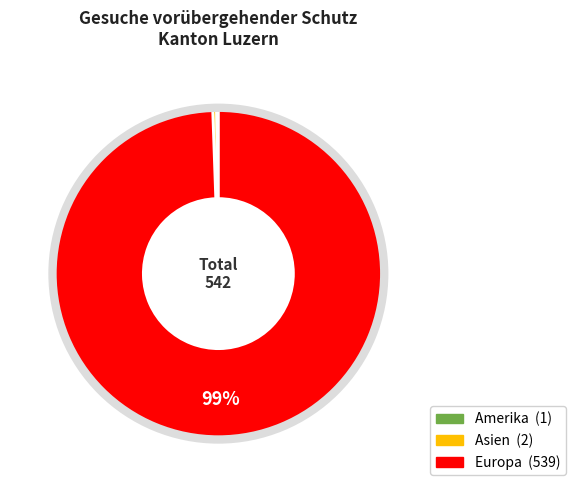

The Ozeanien slice represents 0% of the pie. True or false?

True